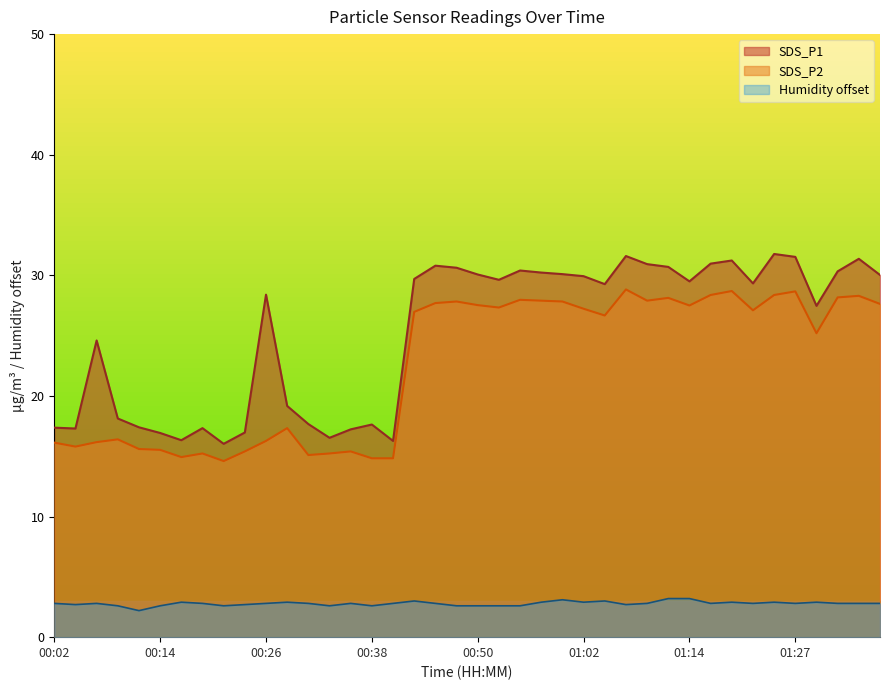

What is the maximum value for SDS_P1?

31.8